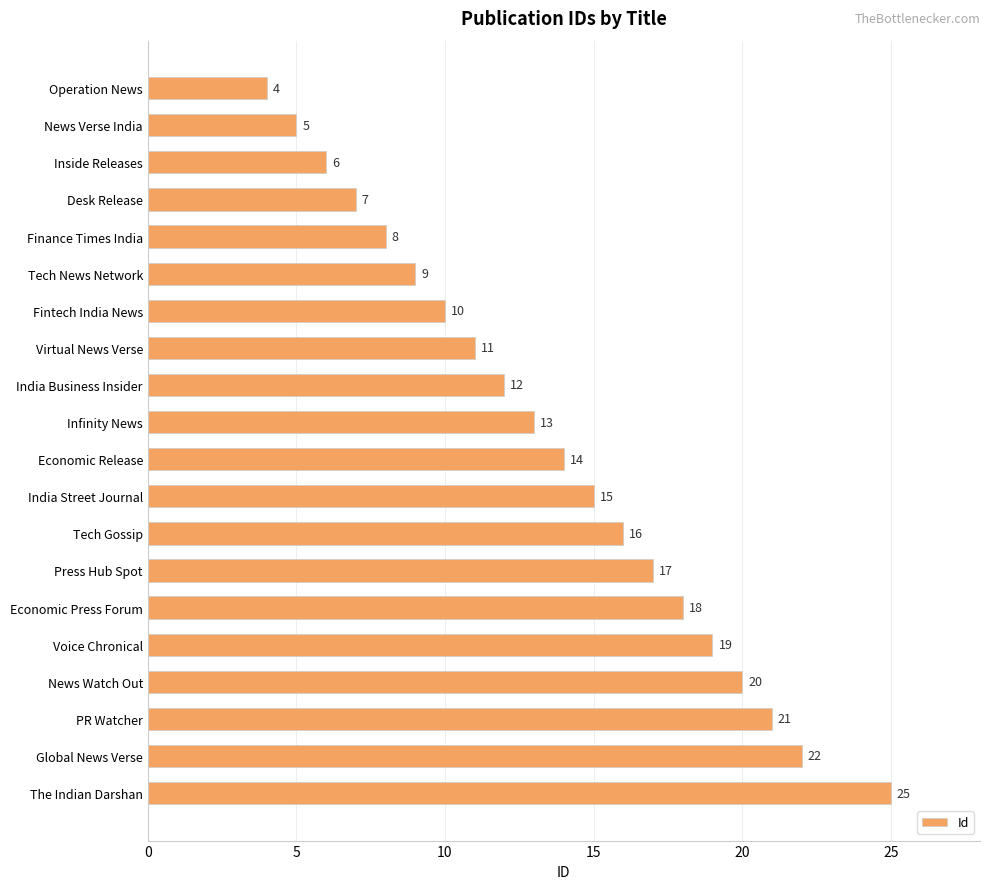

Reading top to bottom, extract all data points from this chart.

4	5	6	7	8	9	10	11	12	13	14	15	16	17	18	19	20	21	22	25